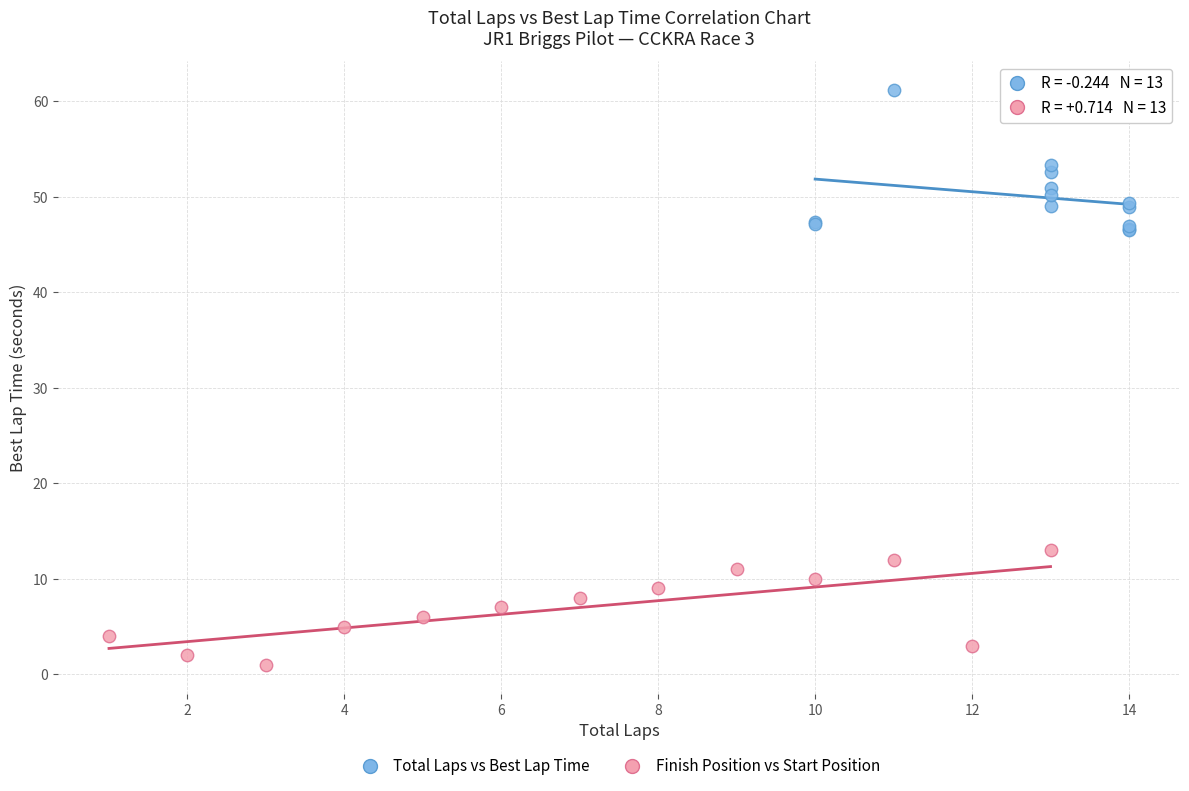

Which series has the largest Y range (max minus min)?

Total Laps vs Best Lap Time